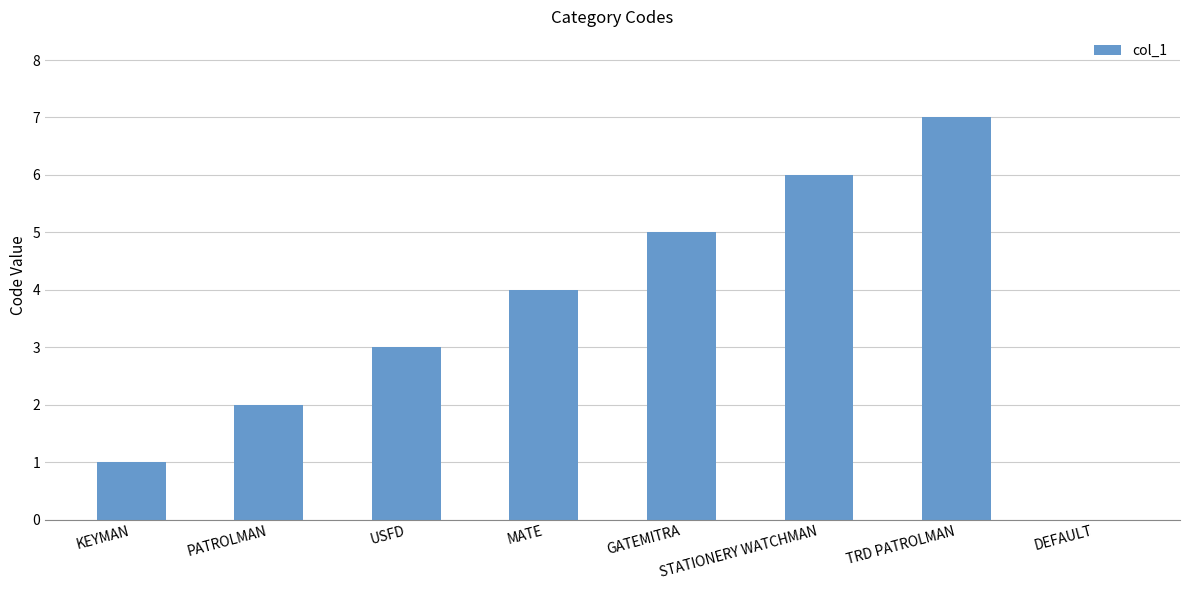

True or false: the data shows -3 at DEFAULT.

False